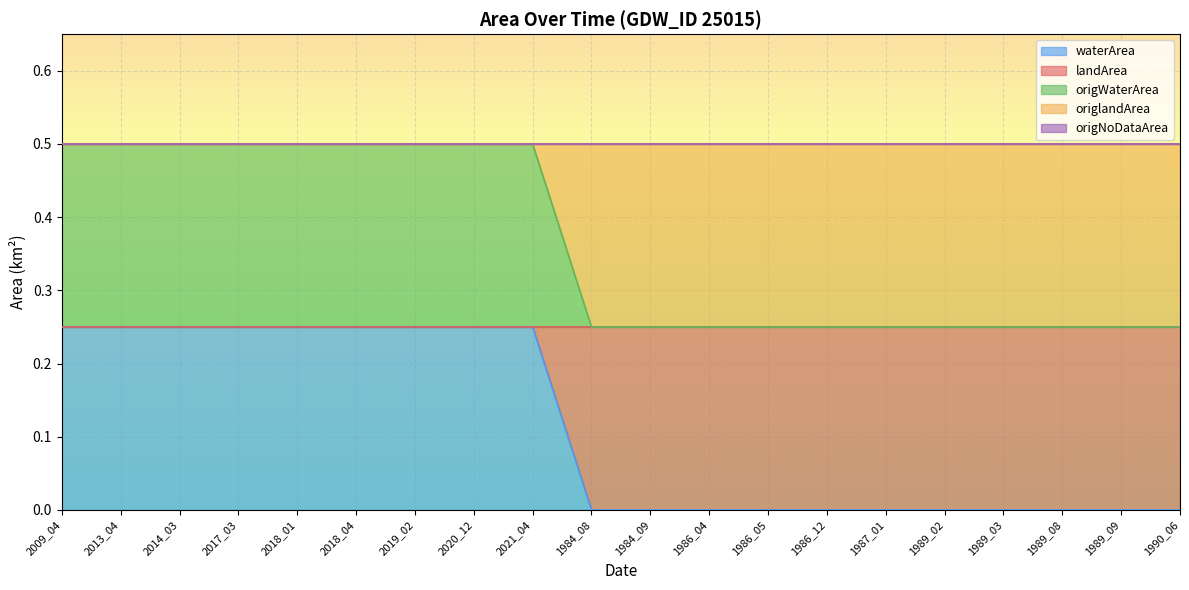

Which category has the lowest value in the origWaterArea series?

1984_08